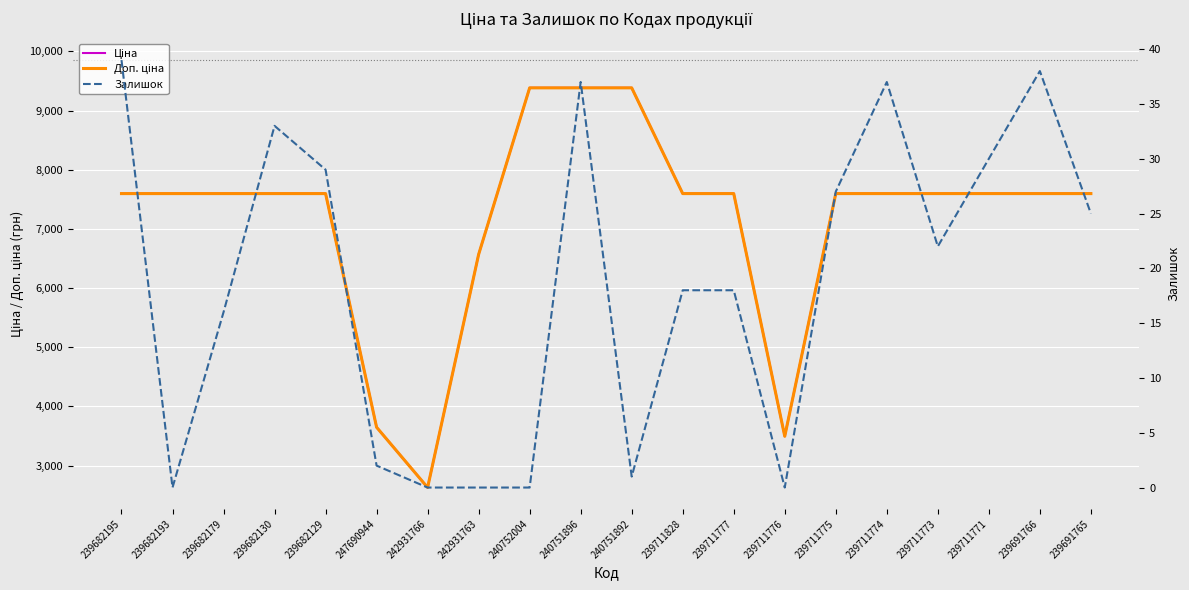

Which series has the largest total across all categories?

Доп. ціна